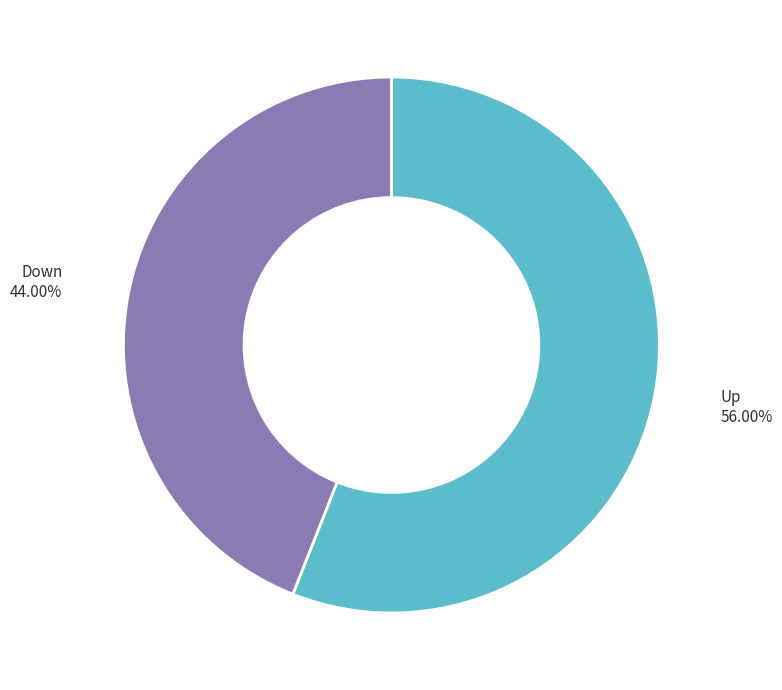

Is there a majority slice in this chart?

Yes